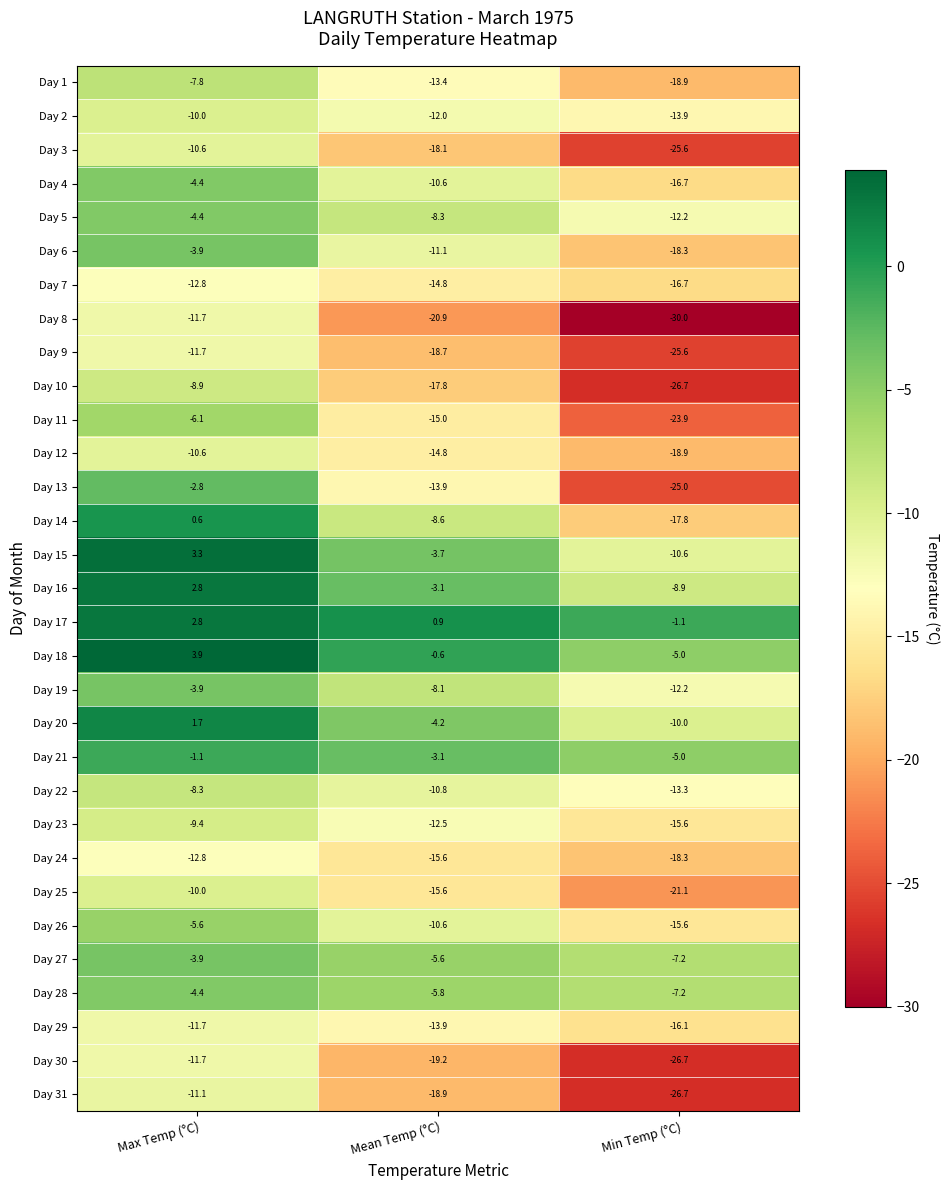

What is the total value across all series at Max Temp (°C)?

-184.5